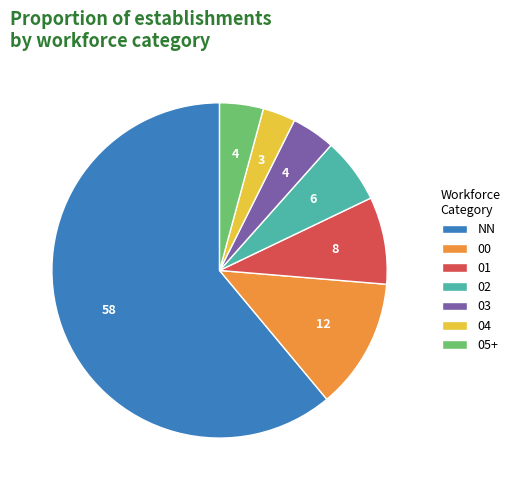

Is 01 the majority of the pie?

No